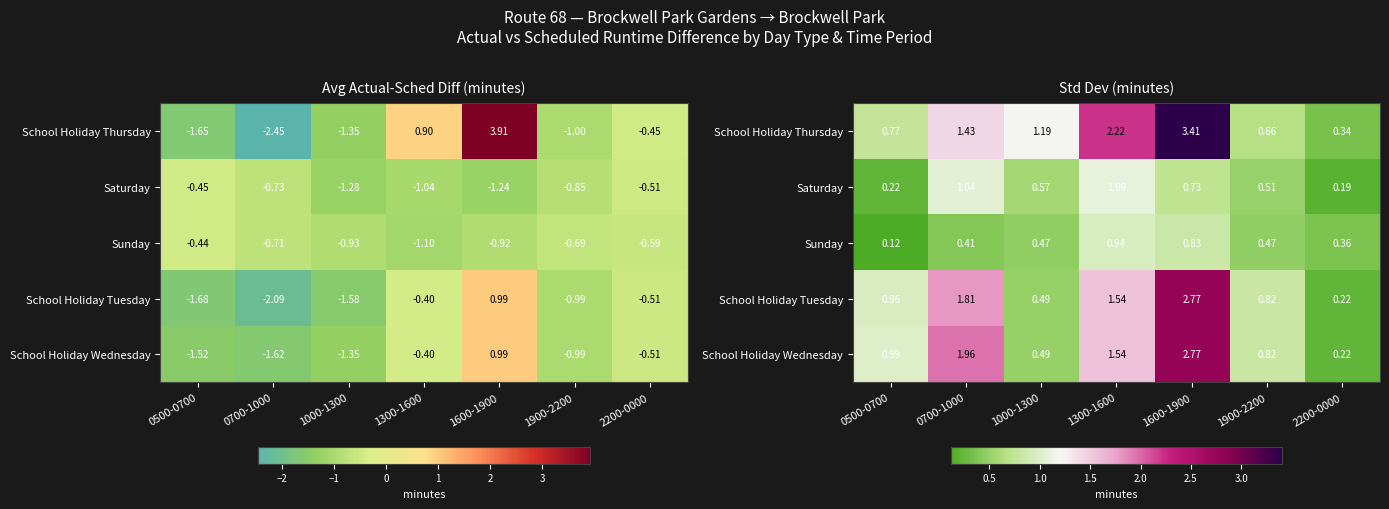

Which has a higher value, 2200-0000 or 1900-2200?

1900-2200